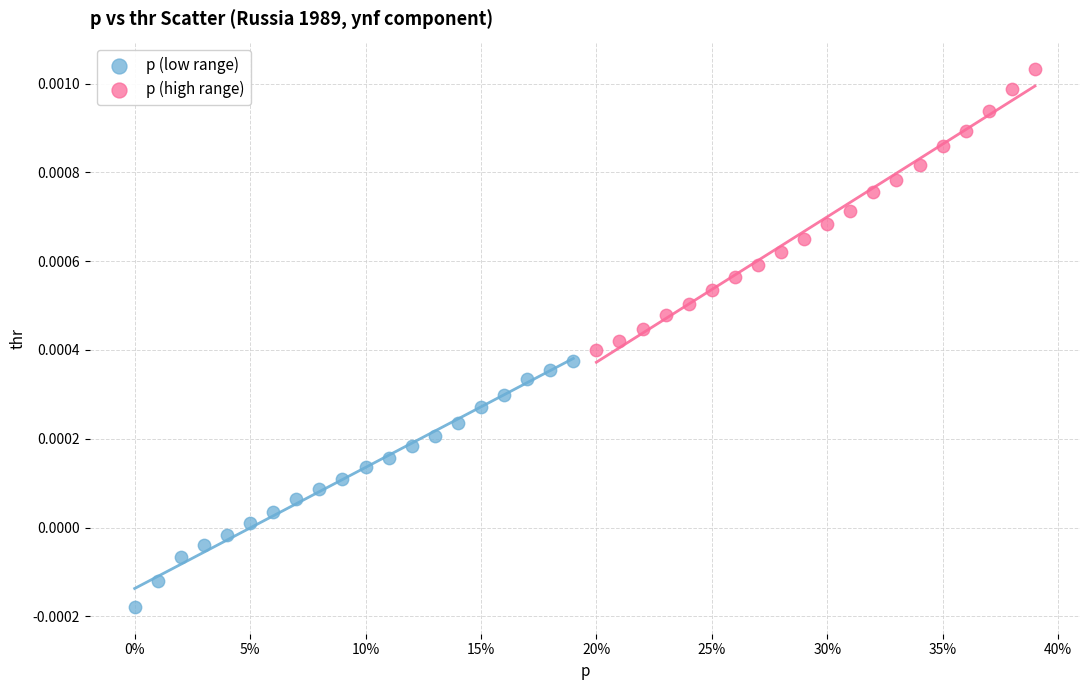

Which series has the widest spread of Y values?

p (high range)